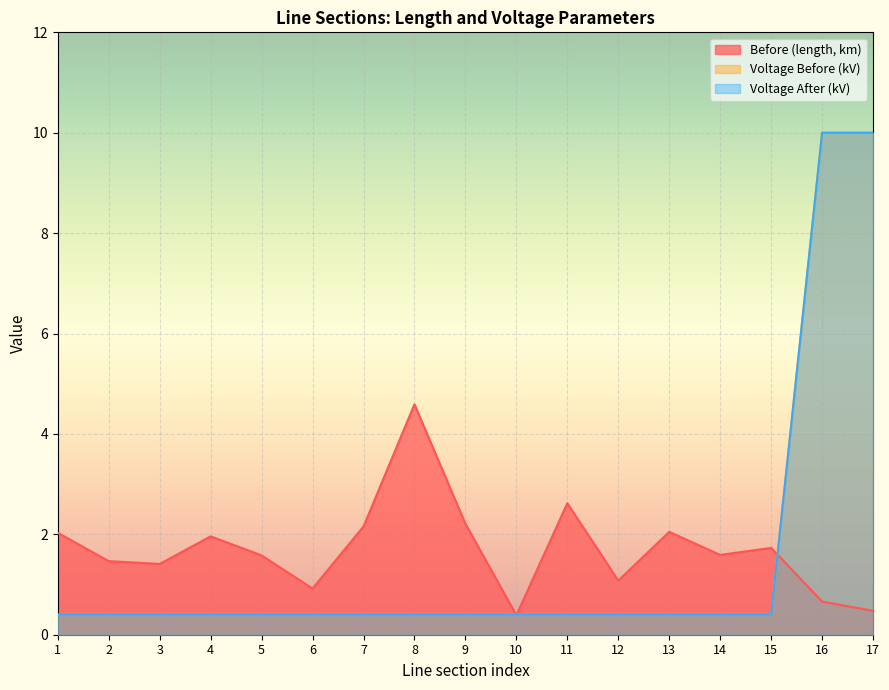

Rank the categories by Voltage After (kV) value from lowest to highest.

1, 2, 3, 4, 5, 6, 7, 8, 9, 10, 11, 12, 13, 14, 15, 16, 17